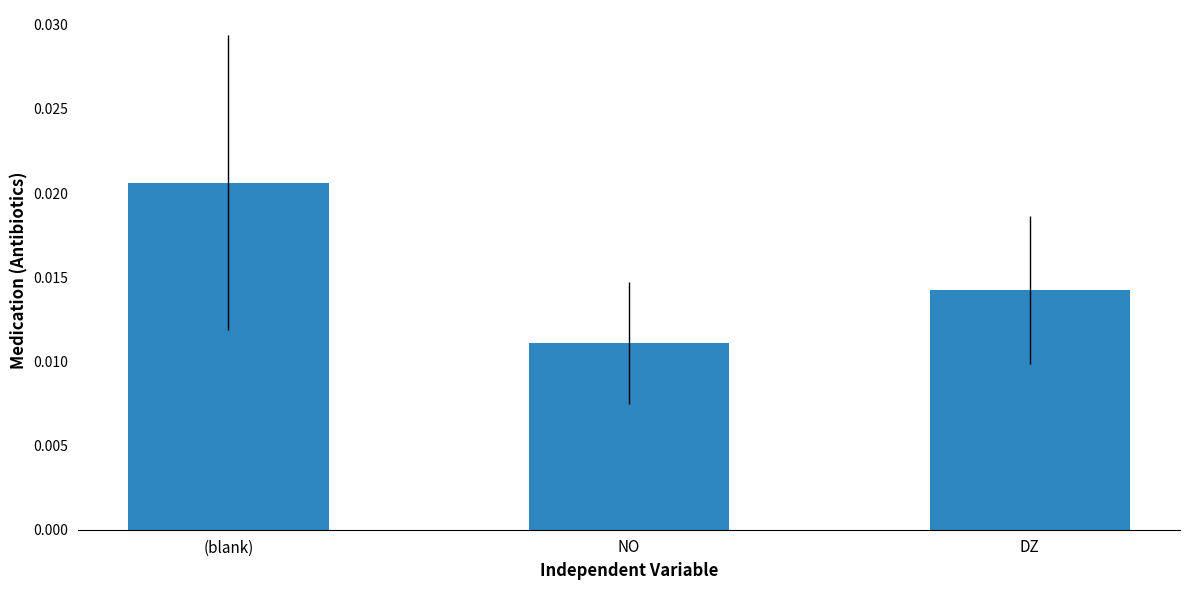

Rank the categories by value from lowest to highest.

NO, DZ, (blank)